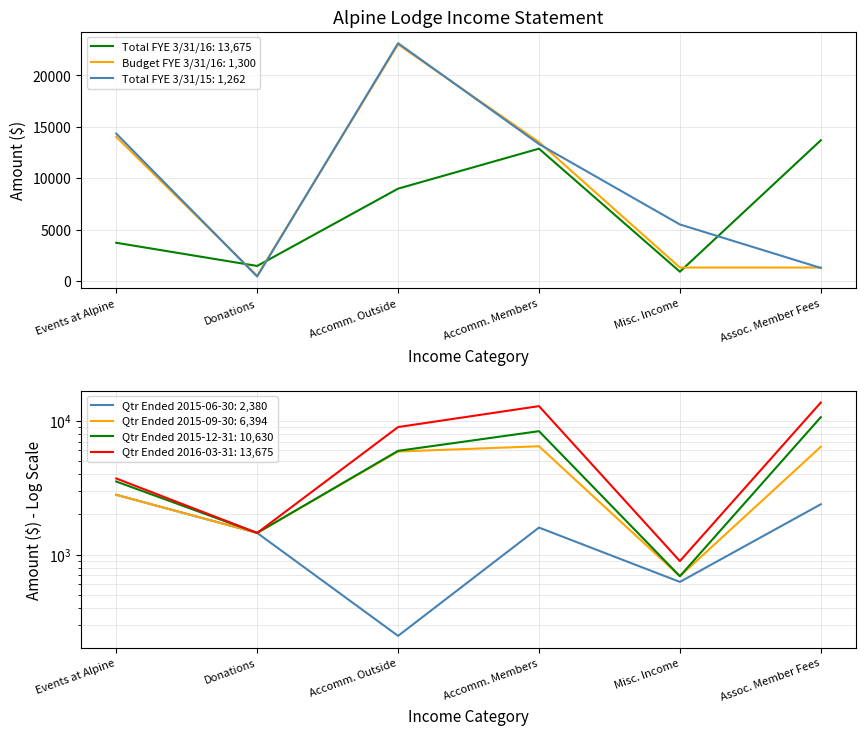

True or false: Qtr Ended 2015-06-30 has more than 1 interior local peaks.

False